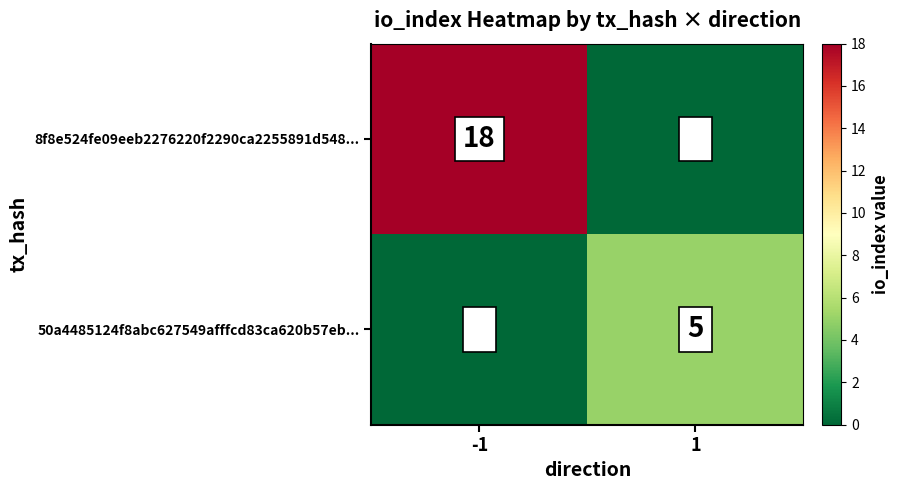

What is the greatest value displayed?

18